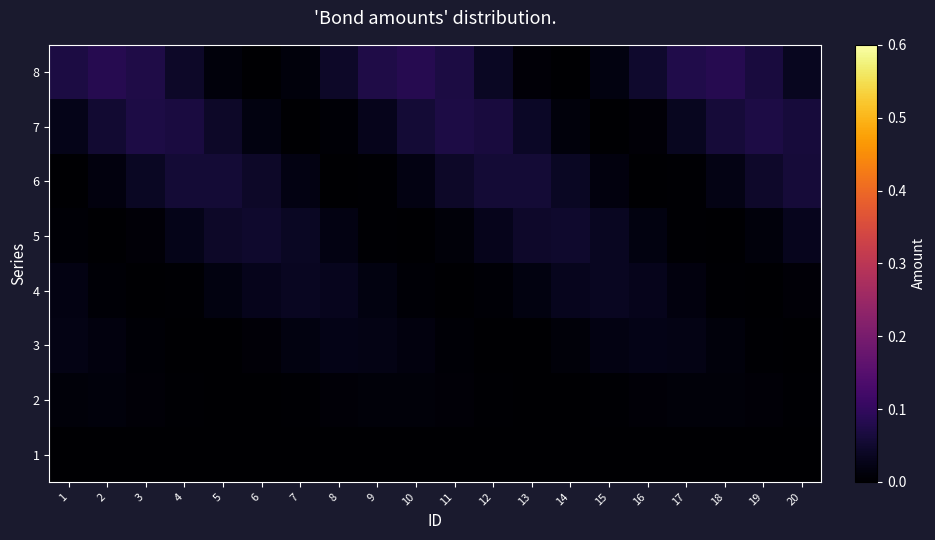

Reading left to right, extract all data points from this chart.

1: 1=0.0	2=0.0	3=0.0	4=0.0	5=0.0	6=0.0	7=0.0	8=0.0	9=0.0	10=0.0	11=0.0	12=0.0	13=0.0	14=0.0	15=0.0	16=0.0	17=0.0	18=0.0	19=0.0	20=0.0
2: 1=0.0	2=0.0	3=0.0	4=0.0	5=0.0	6=0.0	7=0.0	8=0.0	9=0.0	10=0.0	11=0.0	12=0.0	13=0.0	14=0.0	15=0.0	16=0.0	17=0.0	18=0.0	19=0.0	20=0.0
3: 1=0.0	2=0.0	3=0.0	4=0.0	5=0.0	6=0.0	7=0.0	8=0.0	9=0.0	10=0.0	11=0.0	12=0.0	13=0.0	14=0.0	15=0.0	16=0.0	17=0.0	18=0.0	19=0.0	20=0.0
4: 1=0.0	2=0.0	3=0.0	4=0.0	5=0.0	6=0.0	7=0.0	8=0.0	9=0.0	10=0.0	11=0.0	12=0.0	13=0.0	14=0.0	15=0.0	16=0.0	17=0.0	18=0.0	19=0.0	20=0.0
5: 1=0.0	2=0.0	3=0.0	4=0.0	5=0.0	6=0.0	7=0.0	8=0.0	9=0.0	10=0.0	11=0.0	12=0.0	13=0.0	14=0.0	15=0.0	16=0.0	17=0.0	18=0.0	19=0.0	20=0.0
6: 1=0.0	2=0.0	3=0.0	4=0.1	5=0.1	6=0.0	7=0.0	8=0.0	9=0.0	10=0.0	11=0.0	12=0.1	13=0.1	14=0.0	15=0.0	16=0.0	17=0.0	18=0.0	19=0.0	20=0.1
7: 1=0.0	2=0.1	3=0.1	4=0.1	5=0.0	6=0.0	7=0.0	8=0.0	9=0.0	10=0.1	11=0.1	12=0.1	13=0.0	14=0.0	15=0.0	16=0.0	17=0.0	18=0.1	19=0.1	20=0.1
8: 1=0.1	2=0.1	3=0.1	4=0.0	5=0.0	6=0.0	7=0.0	8=0.0	9=0.1	10=0.1	11=0.1	12=0.0	13=0.0	14=0.0	15=0.0	16=0.0	17=0.1	18=0.1	19=0.1	20=0.0